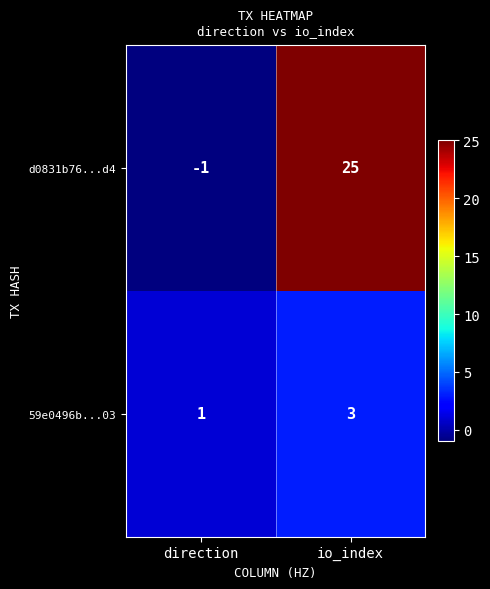

Rank the series by their average value, from lowest to highest.

59e0496b...03, d0831b76...d4